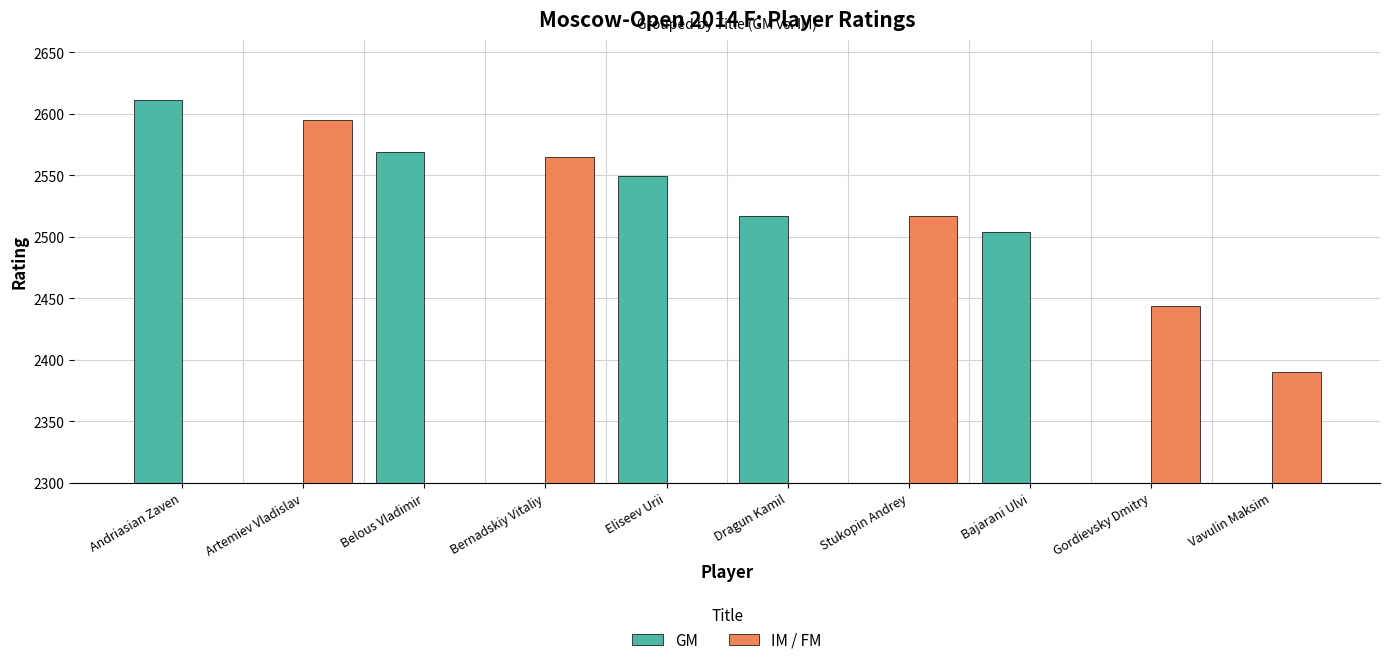

Are the bars grouped side by side (vs. stacked)?

Yes